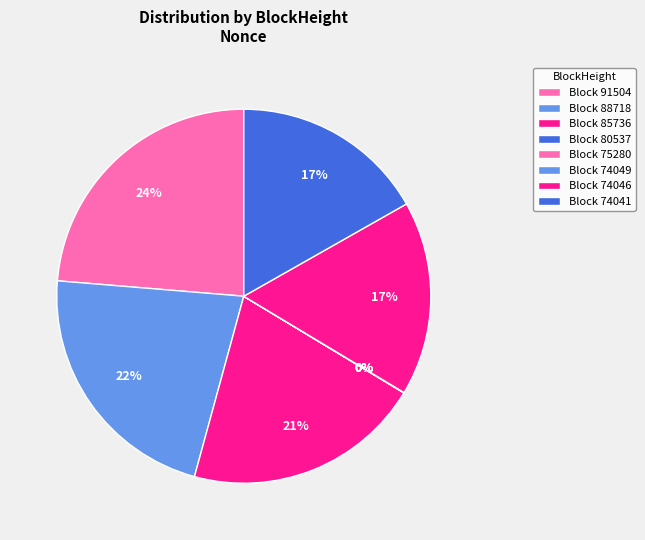

Which slice is the largest?

91504